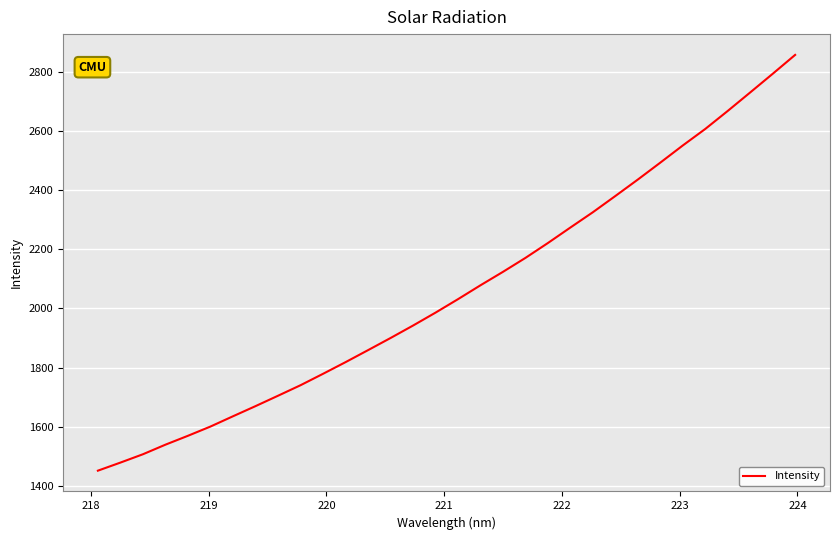

What is the difference between the maximum and minimum values?

1406.5